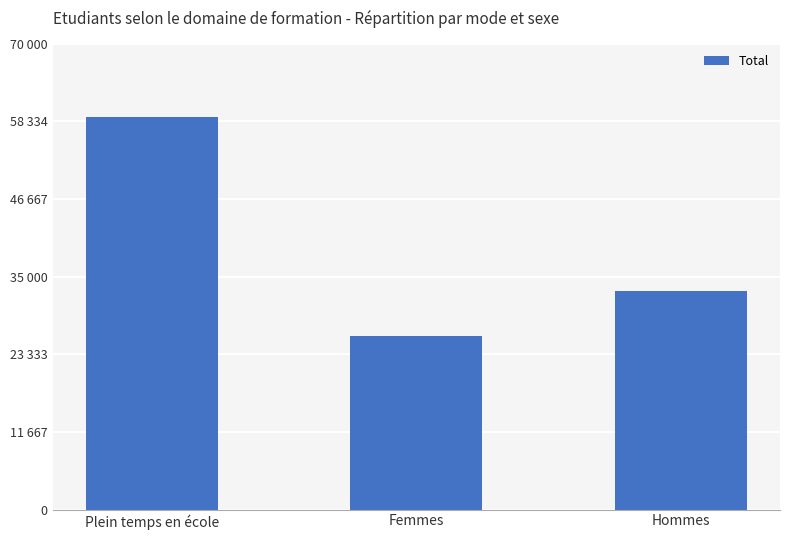

Is it true that the value at Hommes is 12589?

False